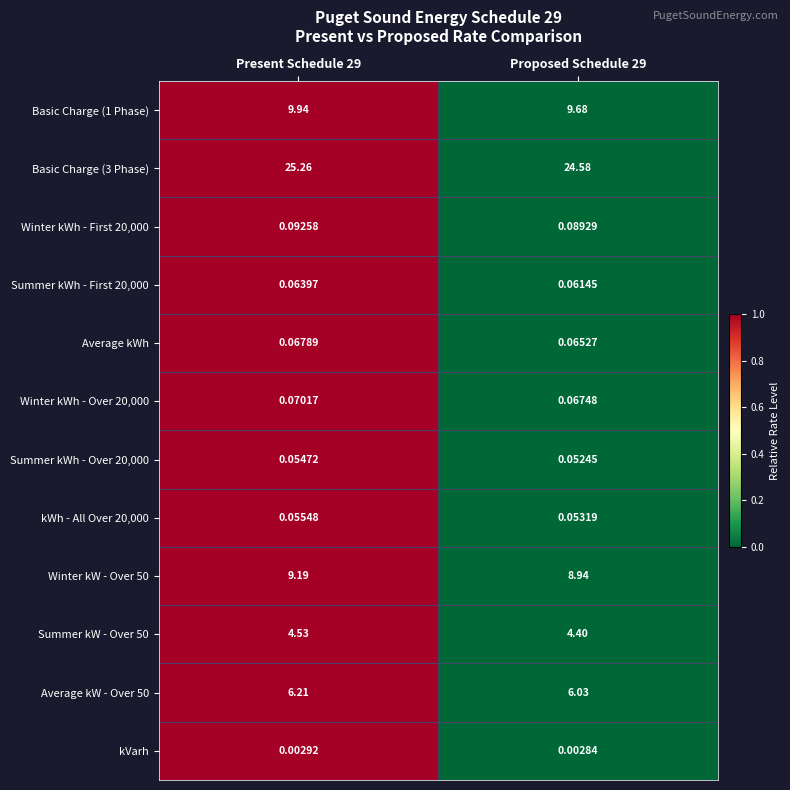

Is the value of Winter kWh - Over 20,000 at Proposed Schedule 29 greater than the value of Winter kW - Over 50 at Present Schedule 29?

No